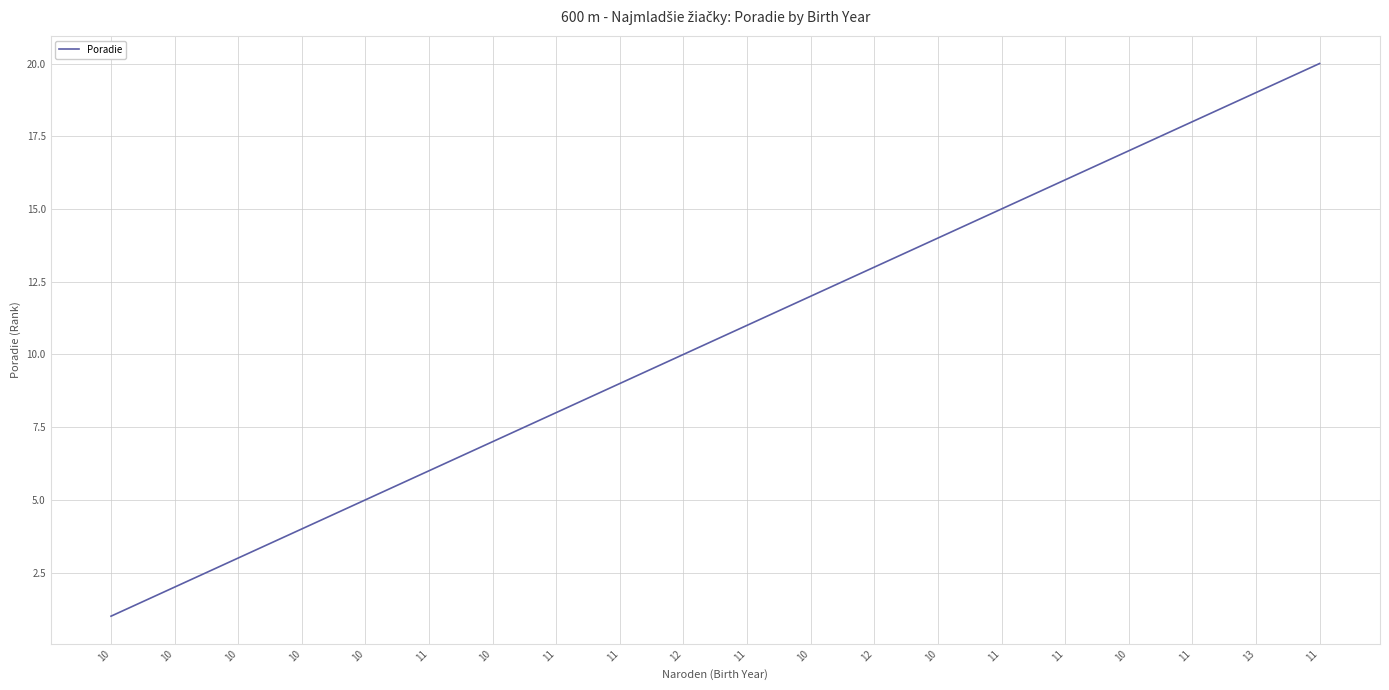

Reading left to right, extract all data points from this chart.

1	2	3	4	5	6	7	8	9	10	11	12	13	14	15	16	17	18	19	20